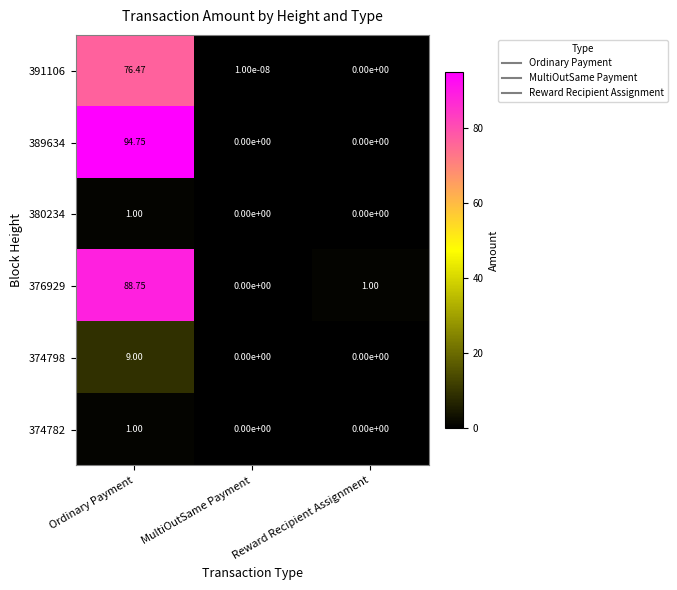

How many series are shown in this chart?

6